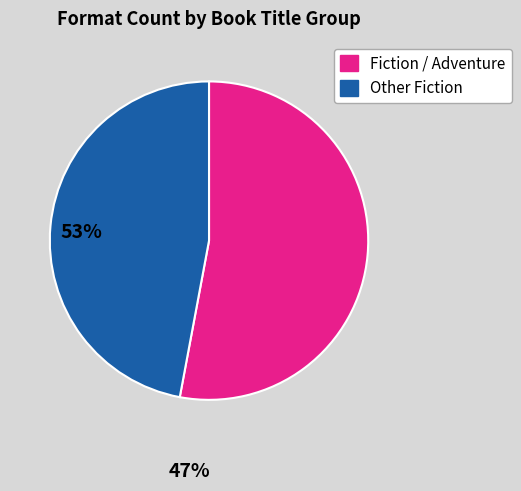

Which category accounts for the majority?

Fiction / Adventure